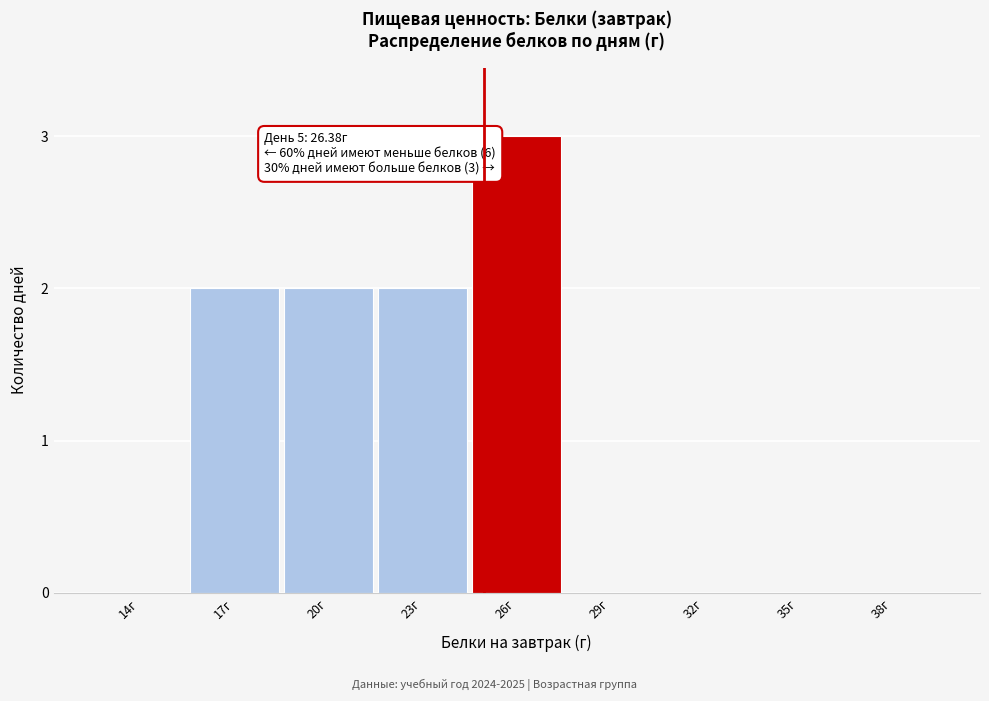

Reading left to right, transcribe all the data shown in this chart.

14г=0	17г=2	20г=2	23г=2	26г=3	29г=0	32г=0	35г=0	38г=0